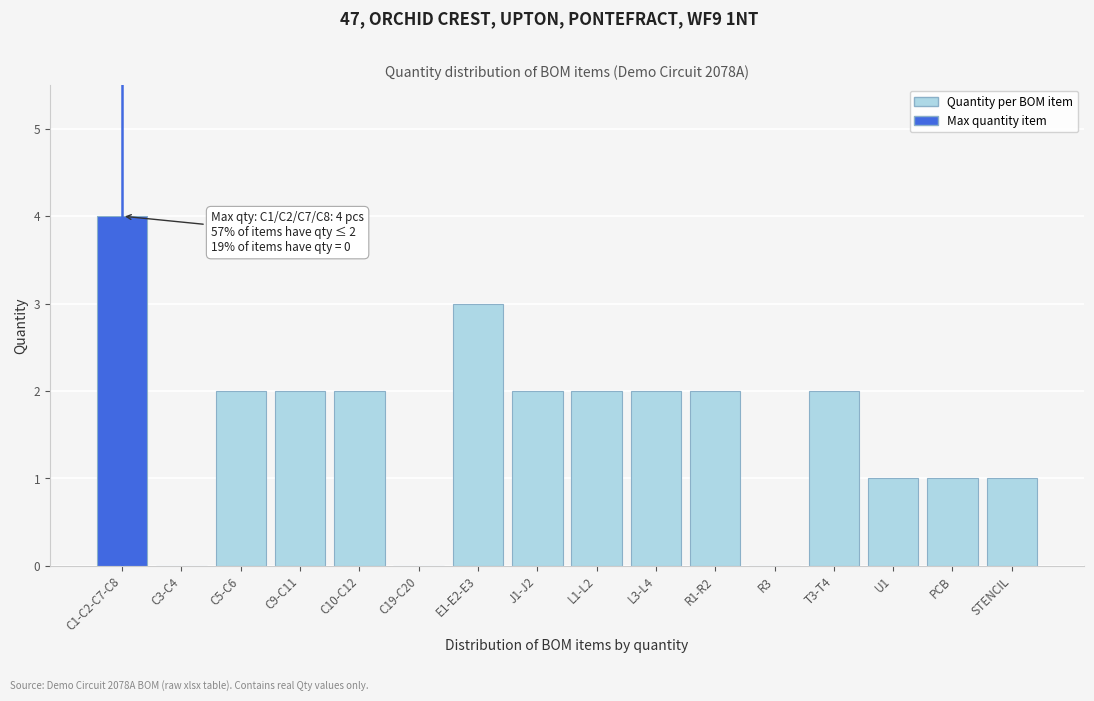

Reading left to right, list all the values displayed in this chart.

C1-C2-C7-C8=4	C3-C4=0	C5-C6=2	C9-C11=2	C10-C12=2	C19-C20=0	E1-E2-E3=3	J1-J2=2	L1-L2=2	L3-L4=2	R1-R2=2	R3=0	T3-T4=2	U1=1	PCB=1	STENCIL=1